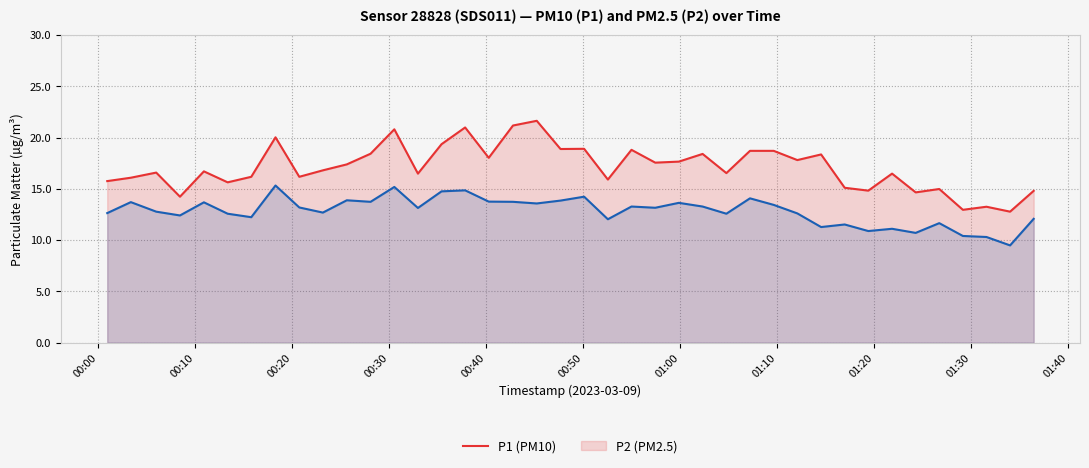

How many lines are shown in the chart?

2